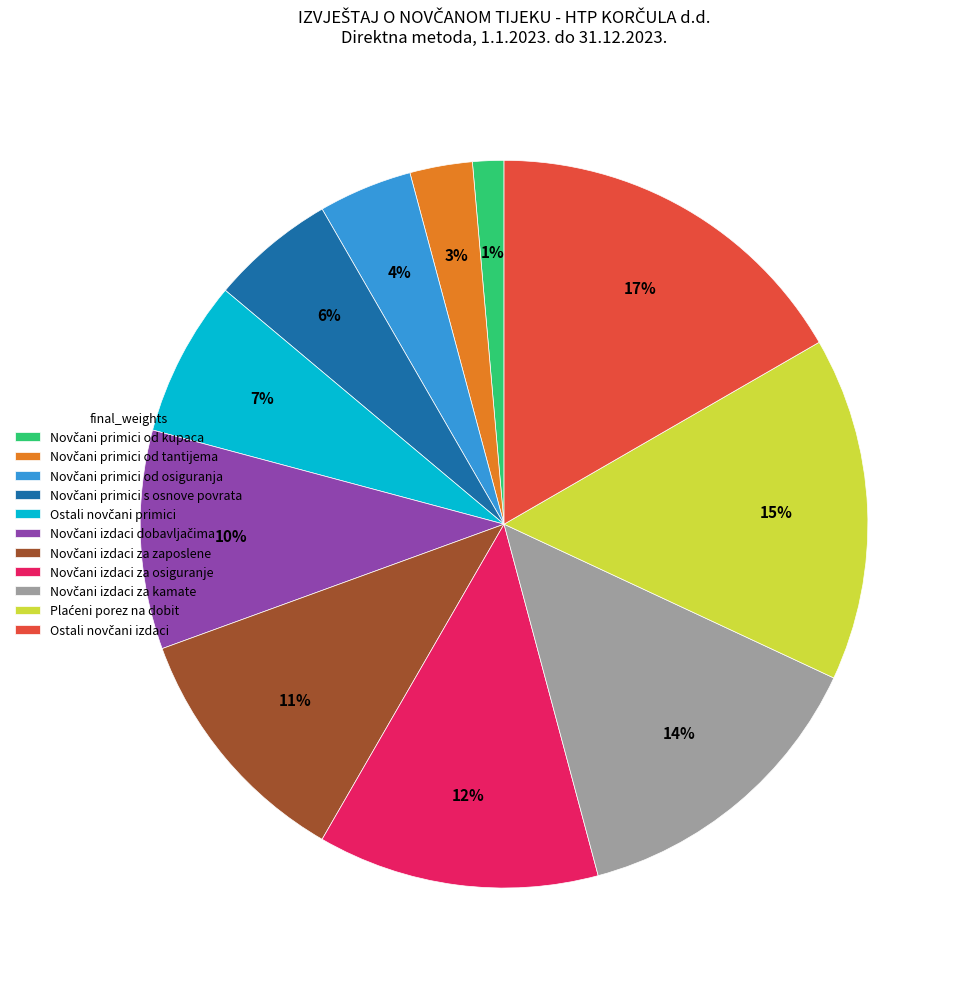

To the nearest percent, what is the average slice percentage?

9%